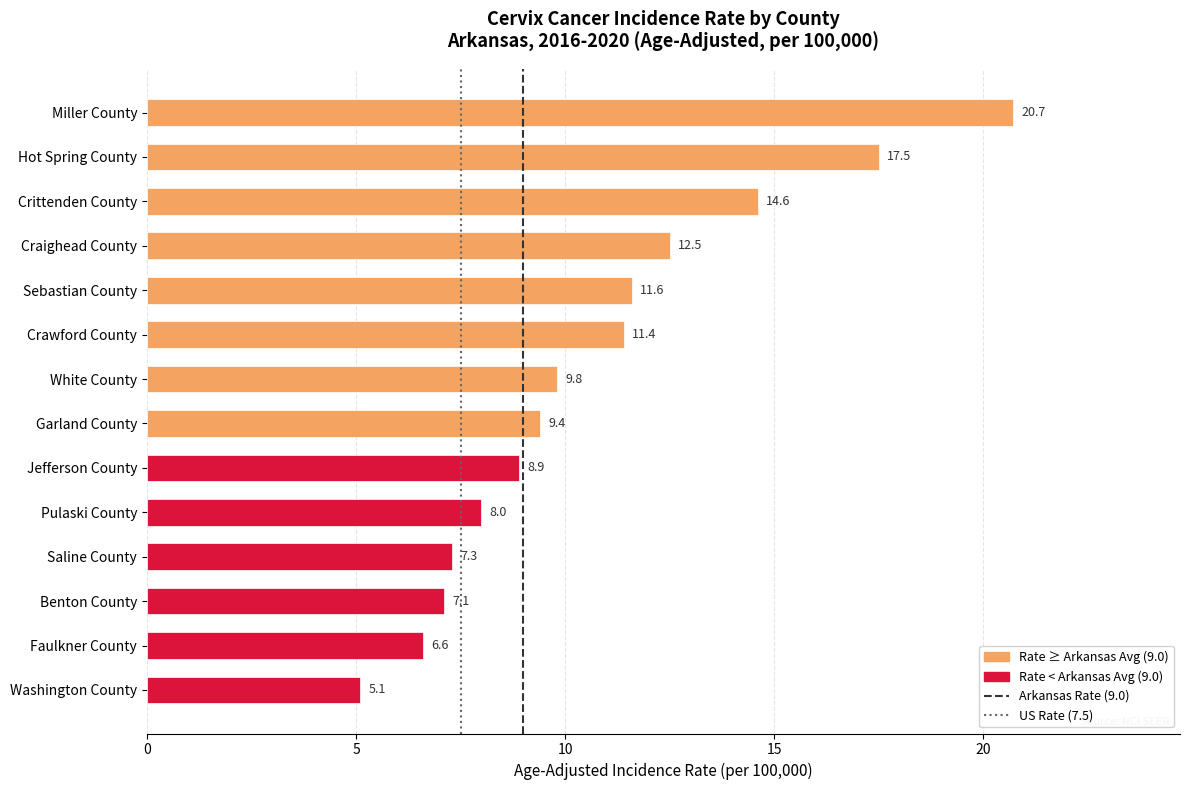

Read the value at Benton County.

7.1